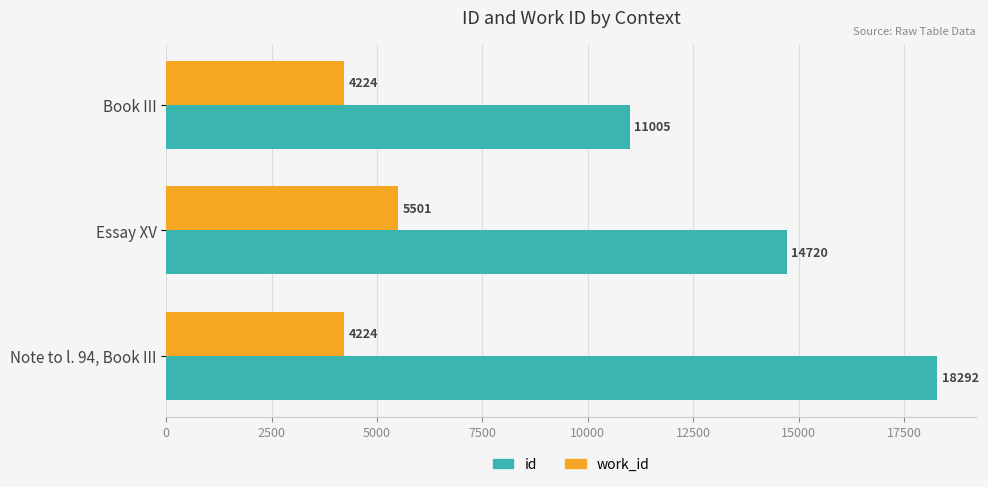

Rank the series by their maximum value, from highest to lowest.

id, work_id